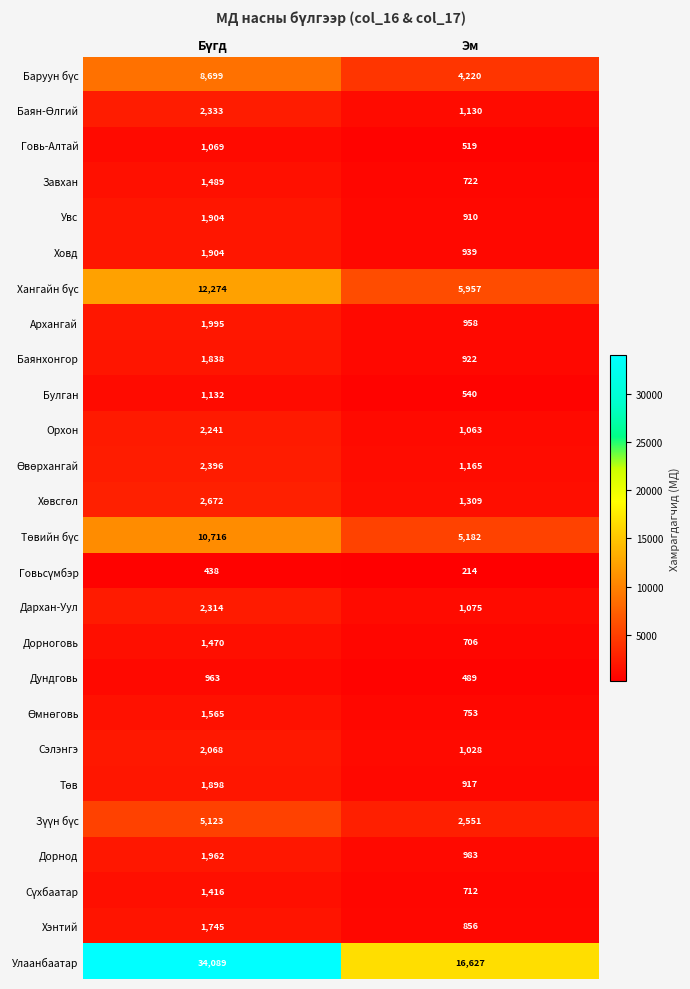

What is the sum of all Дундговь values?

1452